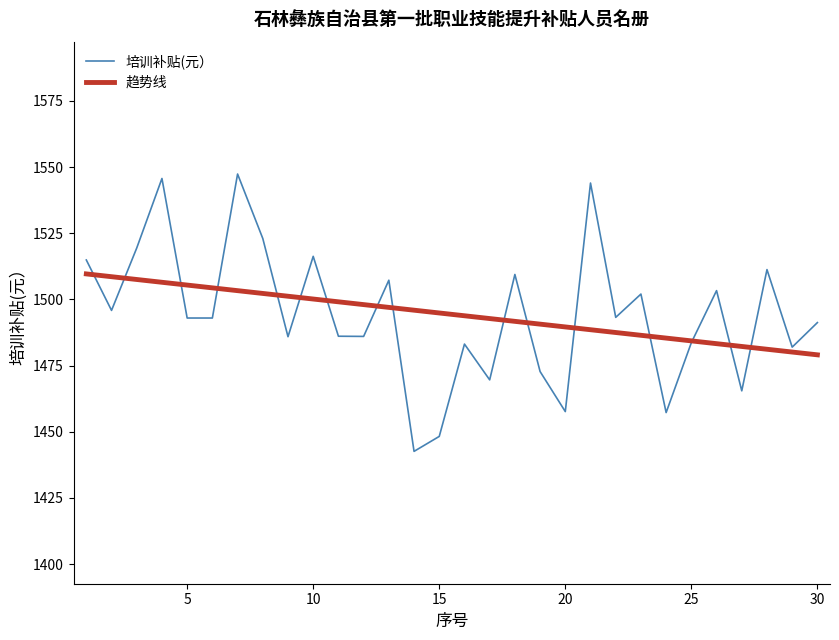

True or false: 培训补贴(元） has more than 2 interior local peaks.

True